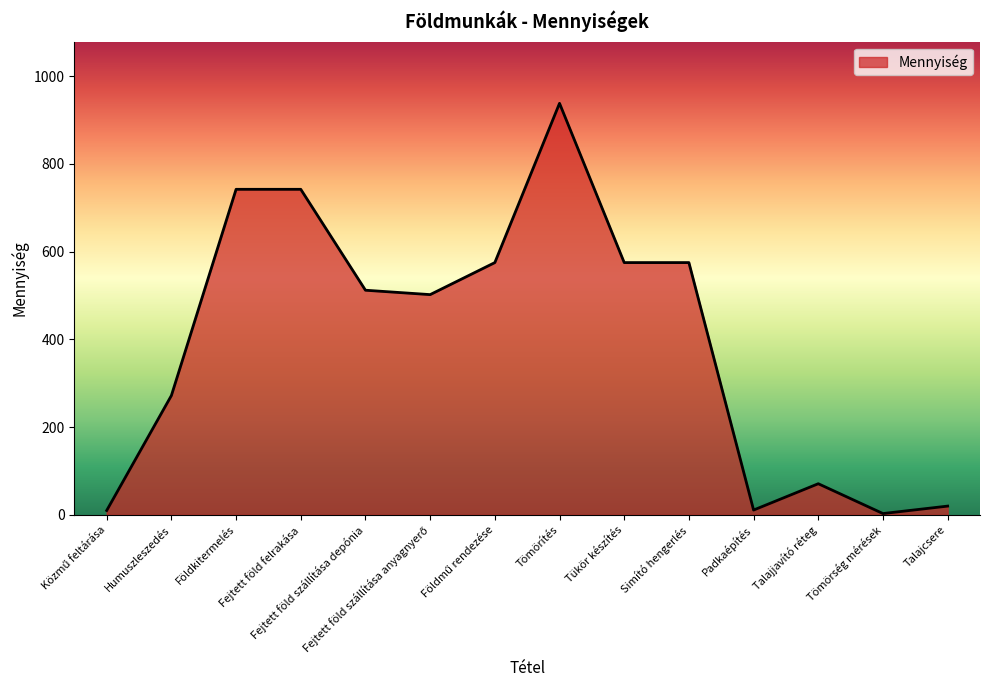

What is the greatest value displayed?

938